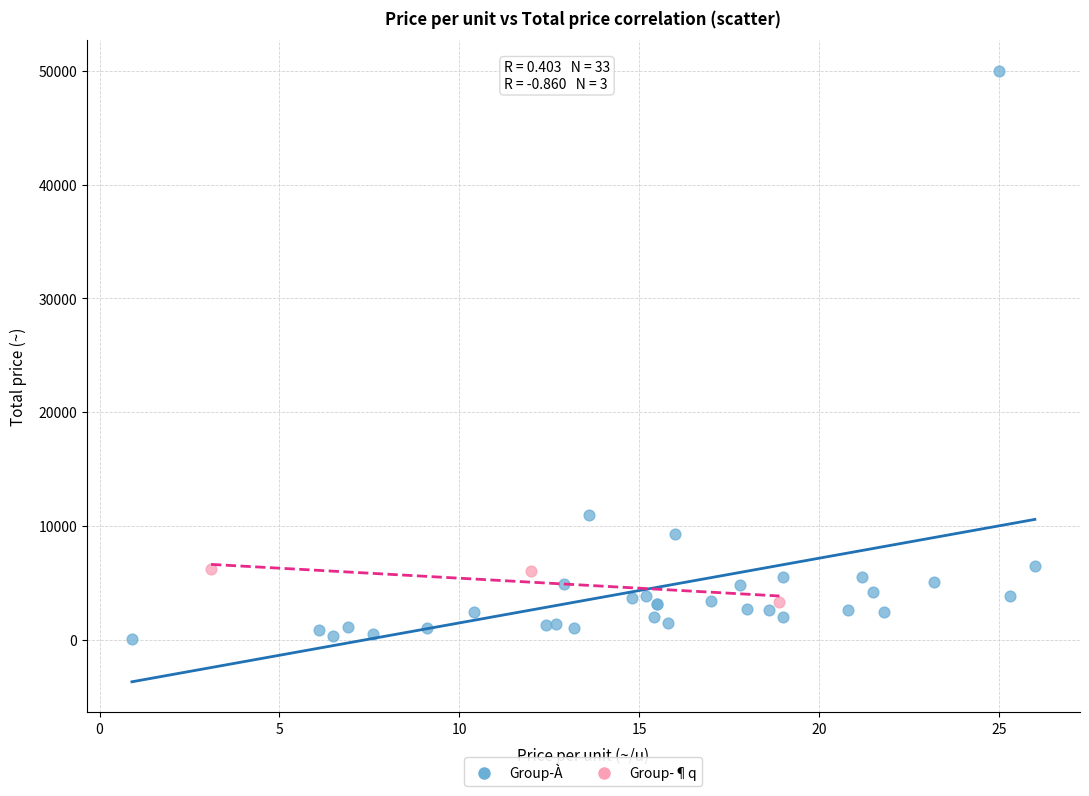

What are all the series names shown in the legend?

Group-À, Group-¶q